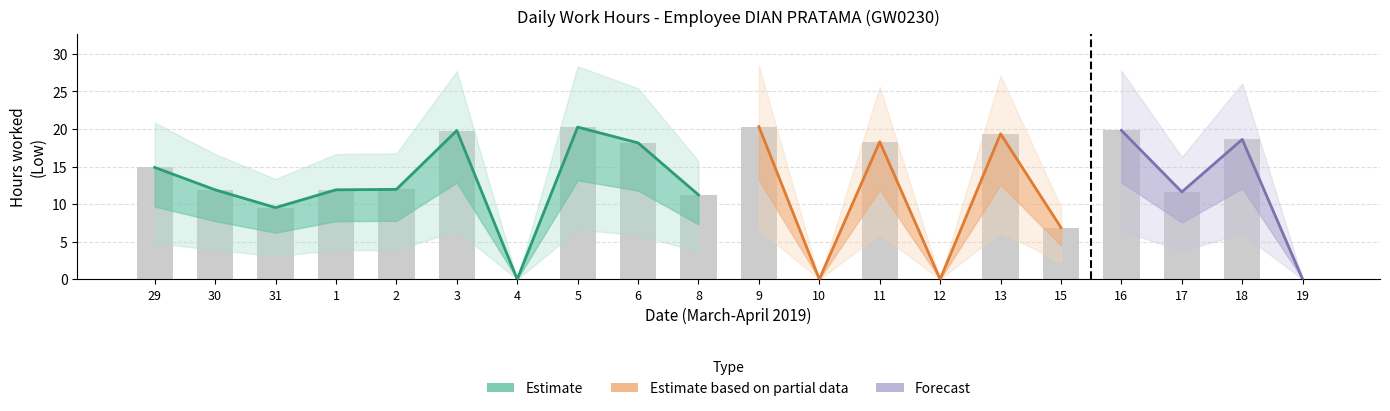

List the labels in order of value, smallest first.

4, 10, 12, 19, 15, 31, 8, 17, 30, 1, 2, 29, 6, 11, 18, 13, 3, 16, 5, 9